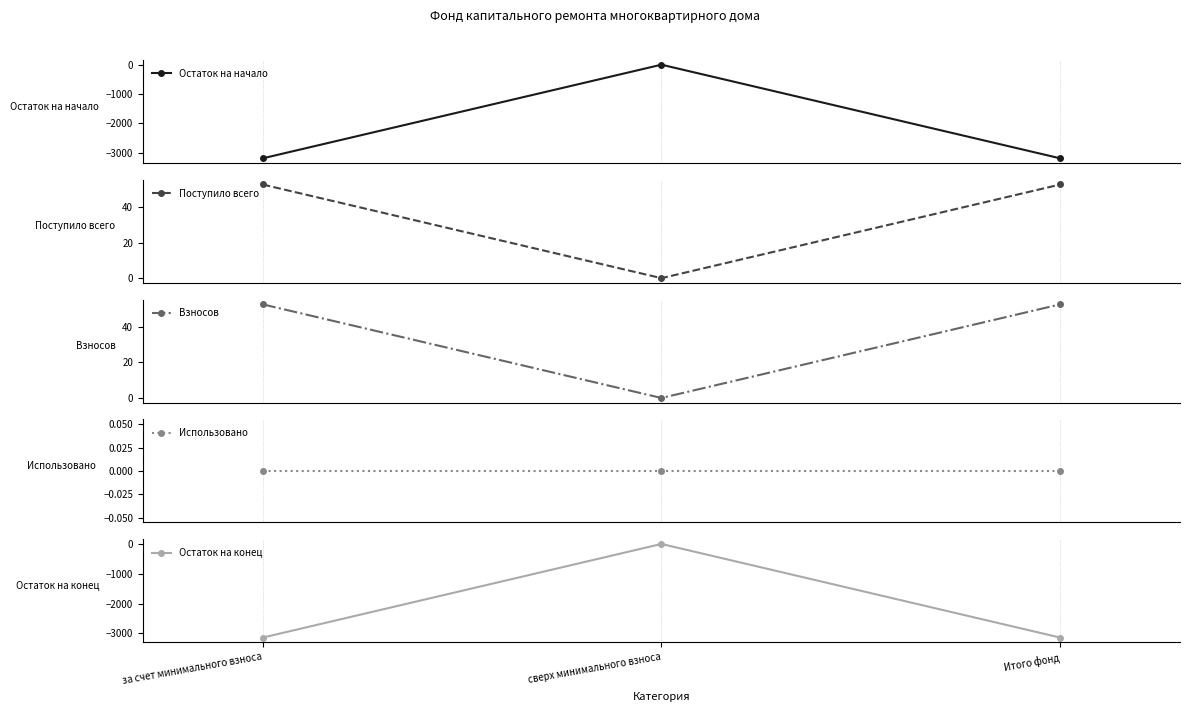

Is the value of Остаток на конец at сверх минимального взноса greater than the value of Использовано at сверх минимального взноса?

No